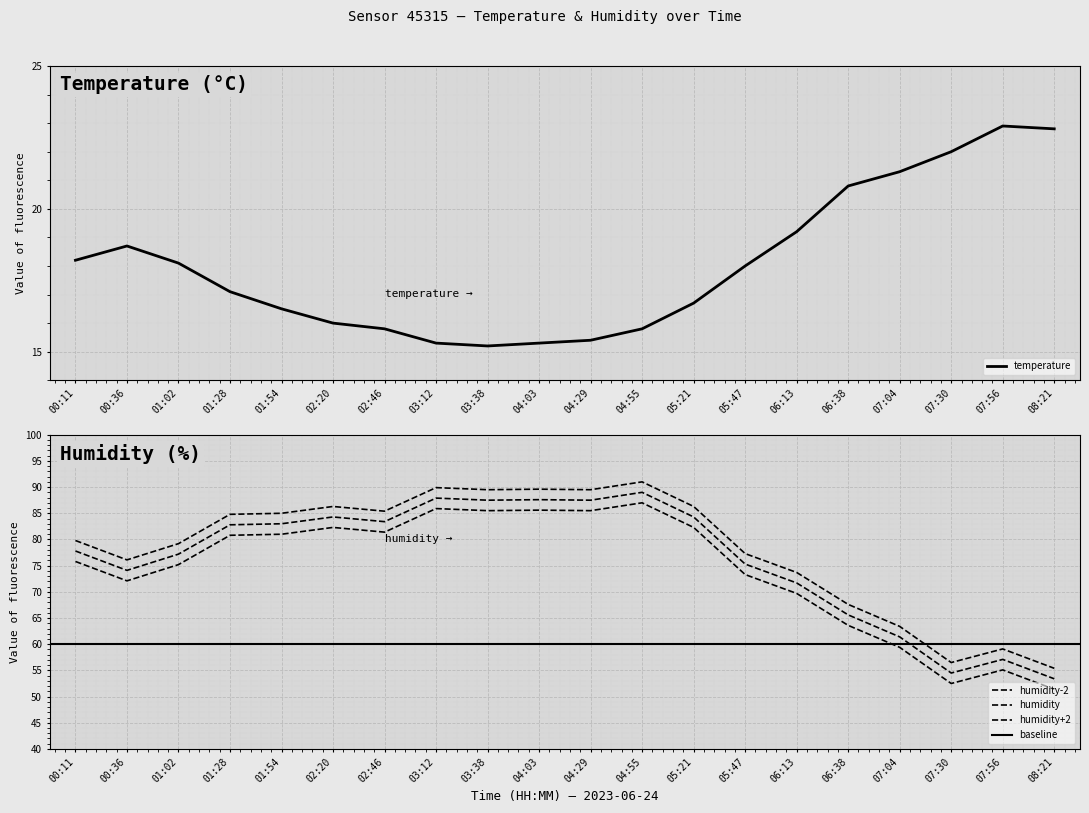

The value of temperature at 00:11 is 18.2. True or false?

True